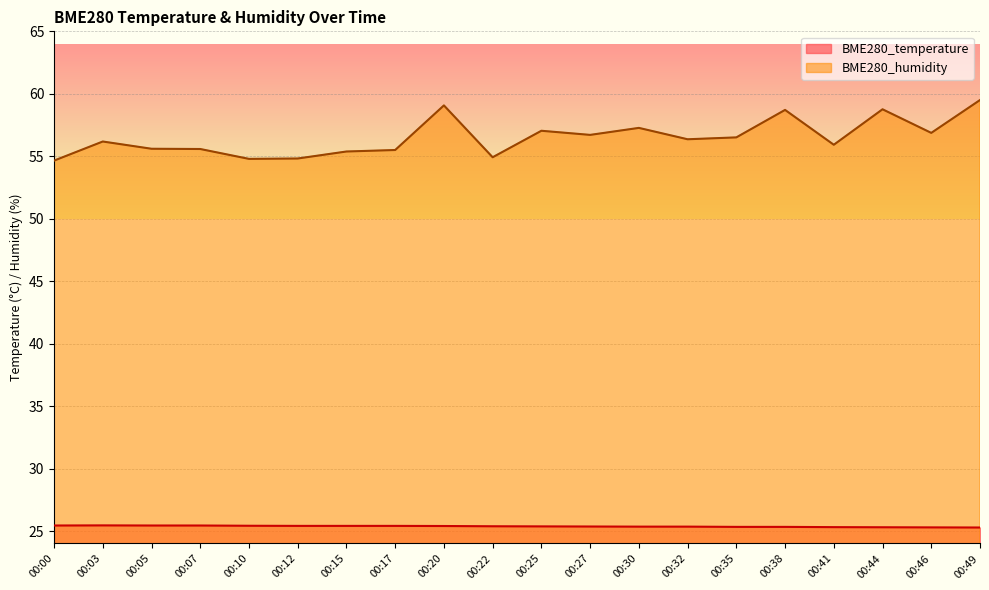

Which has a higher value, 00:49 or 00:17?

00:17